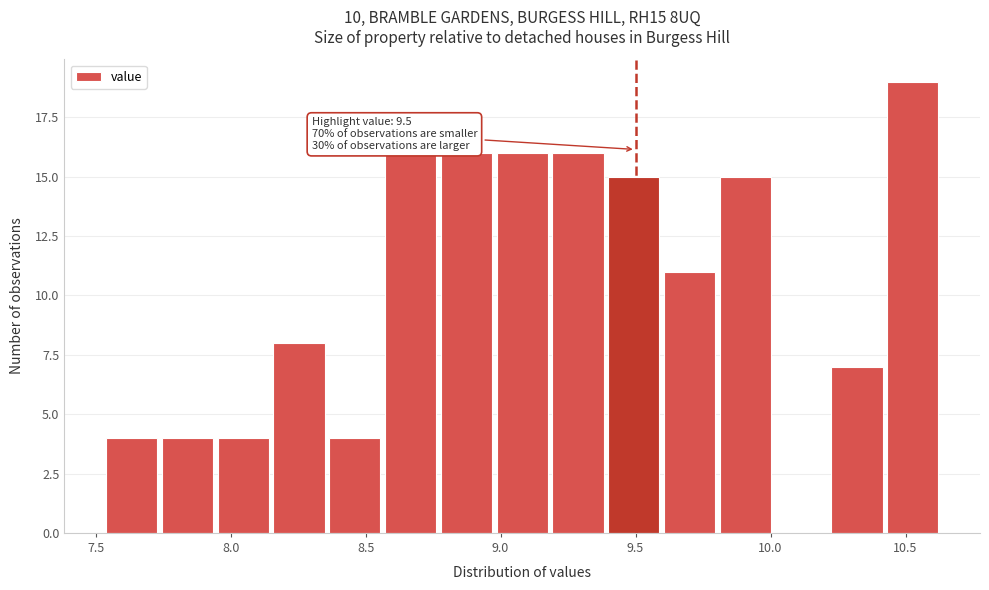

Over which range of the x-axis is the bar tallest?

10.40 to 10.65